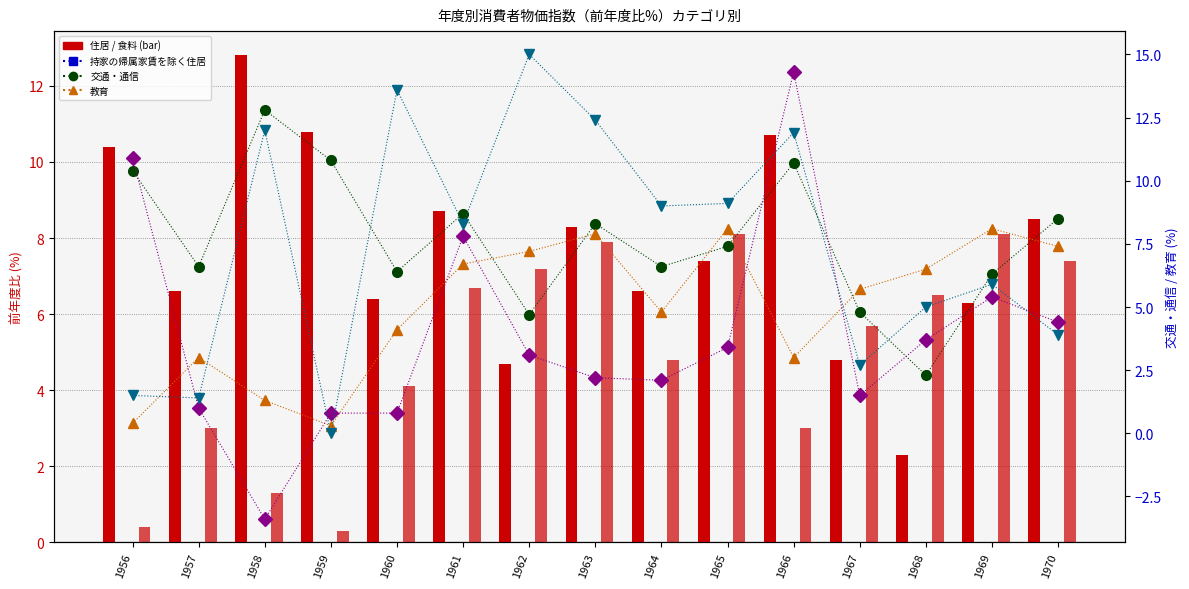

Which category has the lowest value in the 食料 series?

1959